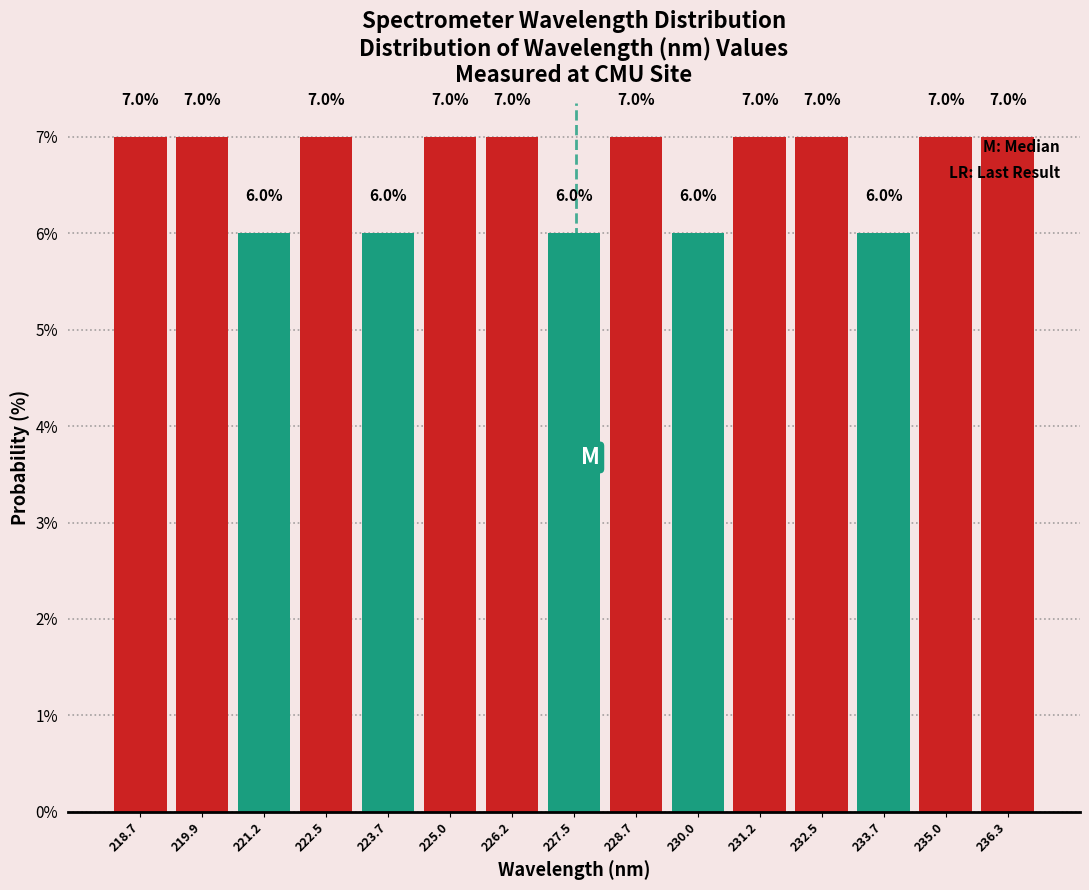

Reading left to right, transcribe this chart: for each bar, give the range it covers on the x-axis and its height. The bar edges are not printed on the chart, so give them approximately, as read against the axis.

218.0 to 219.4: 7.0
219.4 to 220.6: 7.0
220.6 to 221.8: 6.0
221.8 to 223.0: 7.0
223.0 to 224.4: 6.0
224.4 to 225.6: 7.0
225.6 to 226.8: 7.0
226.8 to 228.0: 6.0
228.0 to 229.4: 7.0
229.4 to 230.6: 6.0
230.6 to 231.8: 7.0
231.8 to 233.2: 7.0
233.2 to 234.4: 6.0
234.4 to 235.6: 7.0
235.6 to 236.8: 7.0